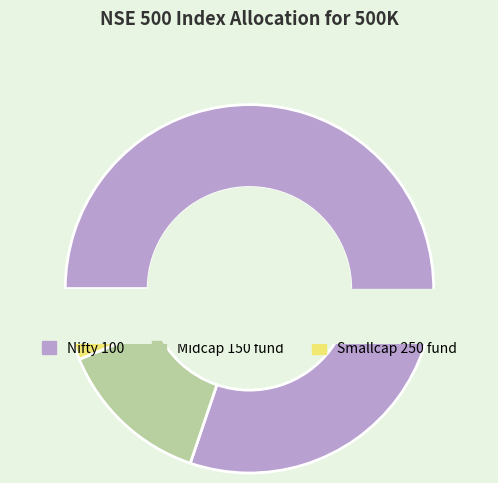

Count the number of slices in the pie.

3